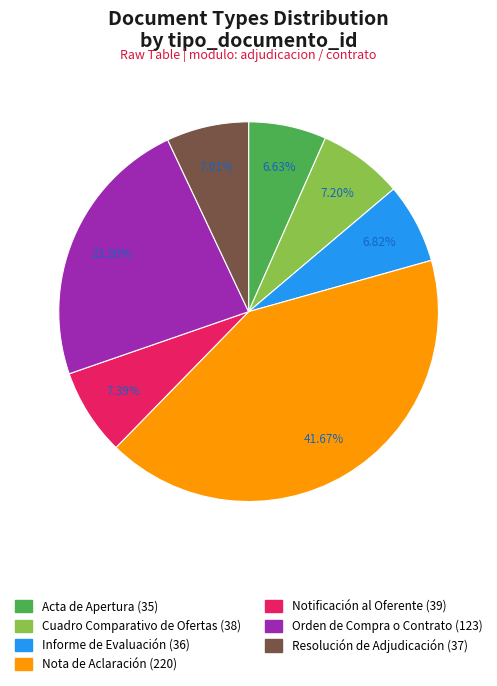

How many slices are in this pie chart?

7